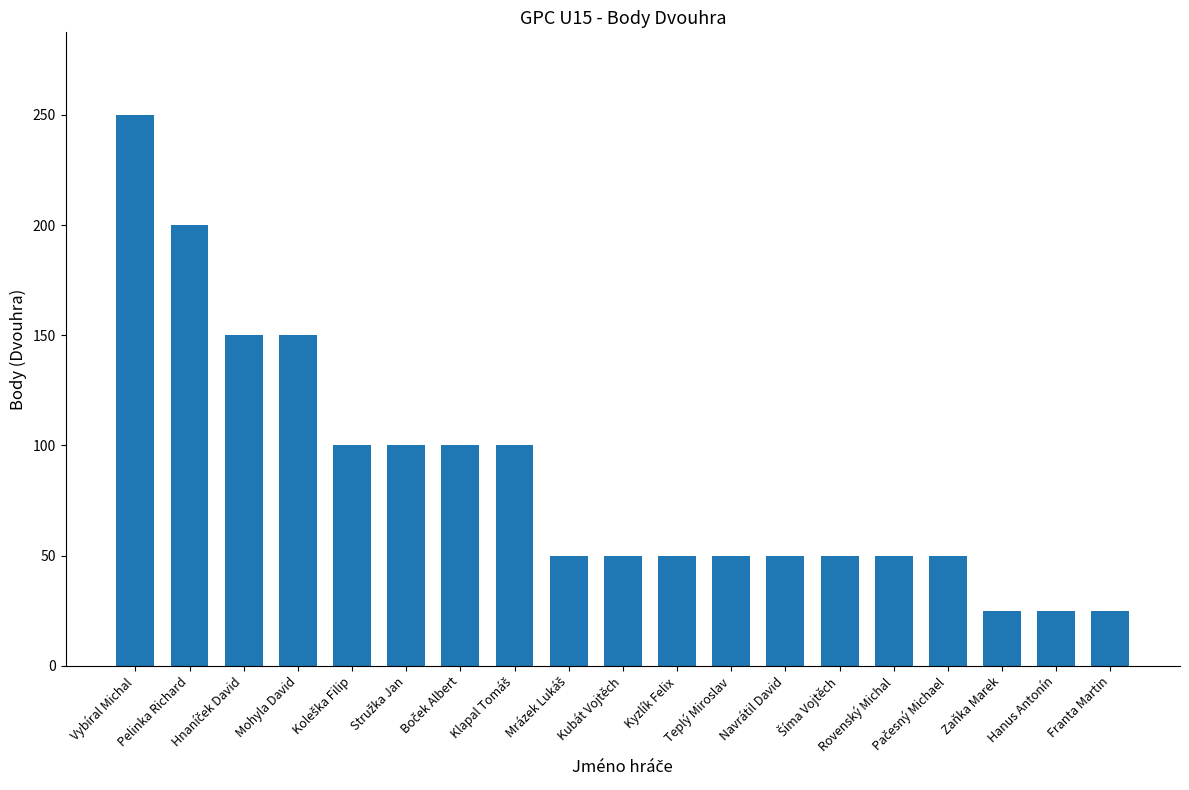

What is the approximate value at Kyzlík Felix, to the nearest 10?

50